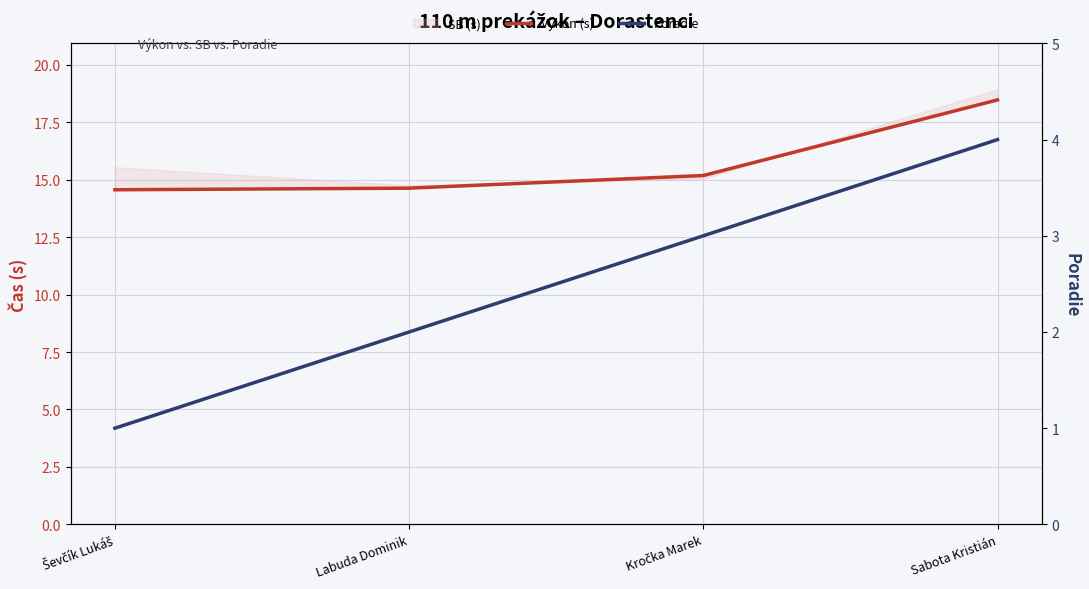

What is the spread (max minus min) of values at Labuda Dominik?

12.6